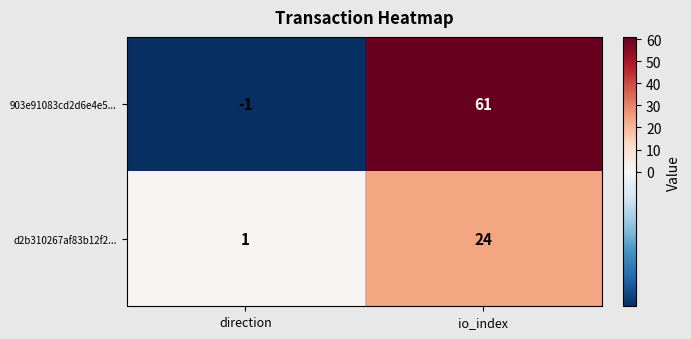

Reading right to left, transcribe all the data shown in this chart.

903e91083cd2d6e4e5...: 61	-1
d2b310267af83b12f2...: 24	1